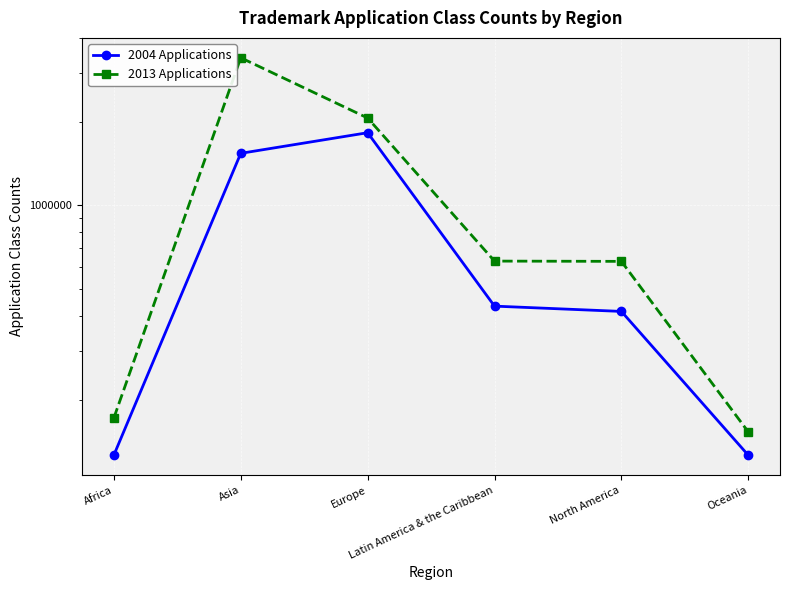

Is the value of 2004 Applications at Asia greater than the value of 2013 Applications at Asia?

No